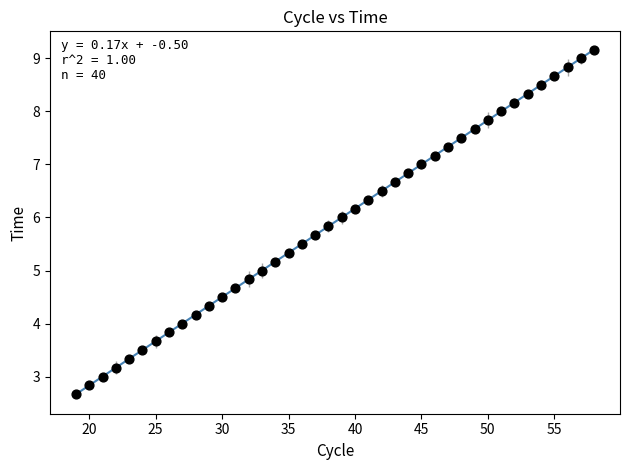

What is the range of Y values (max minus min)?

6.5